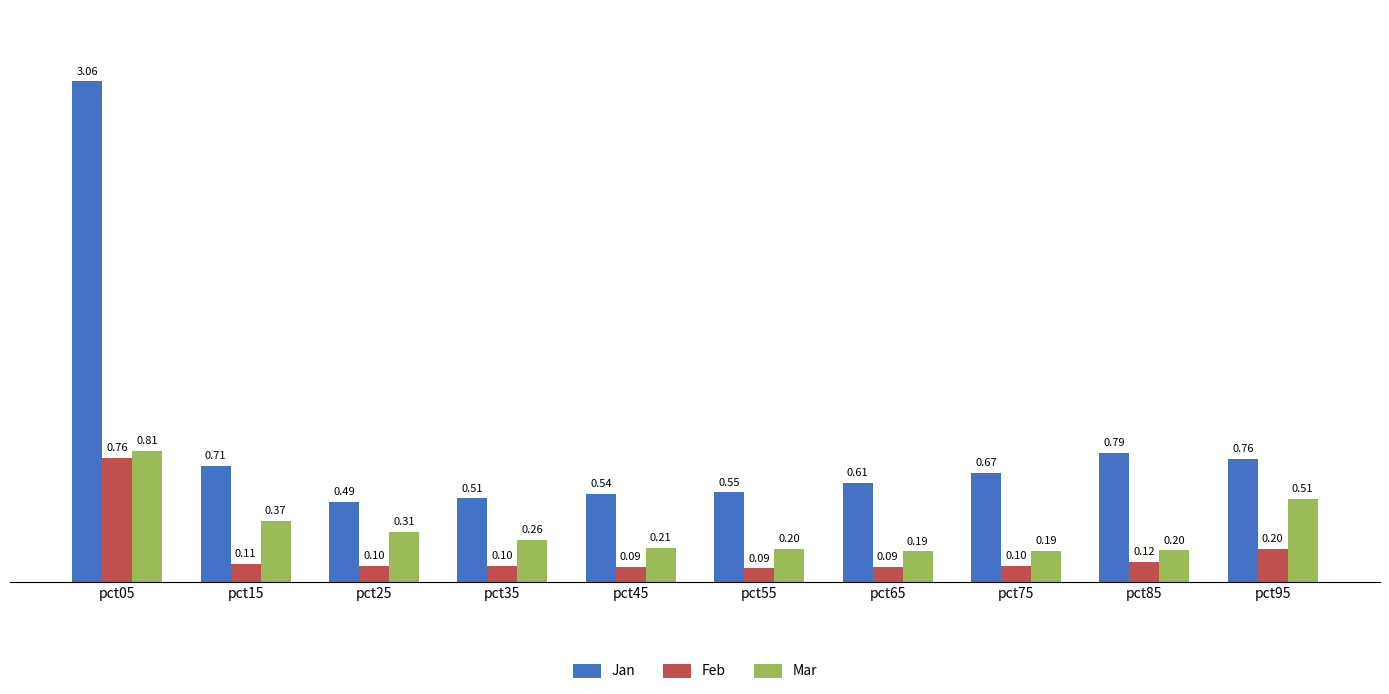

The Mar series shows 0.2 at pct85. True or false?

True